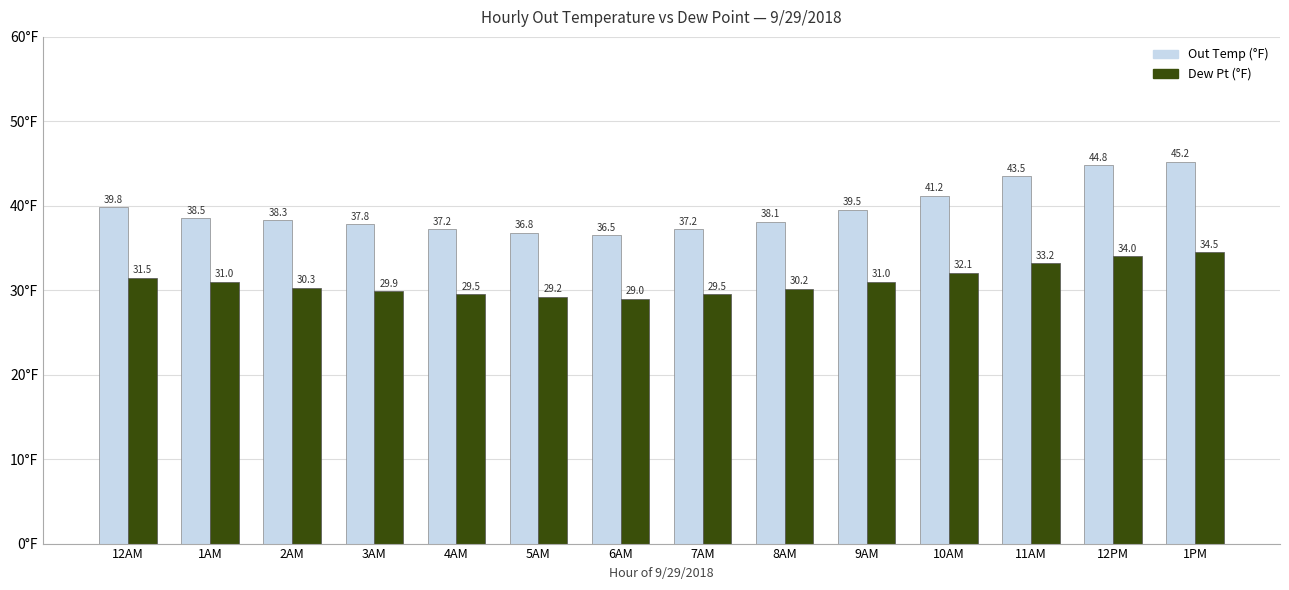

What is the sum of the Dew Pt (°F) values at 2AM and 8AM?

60.5